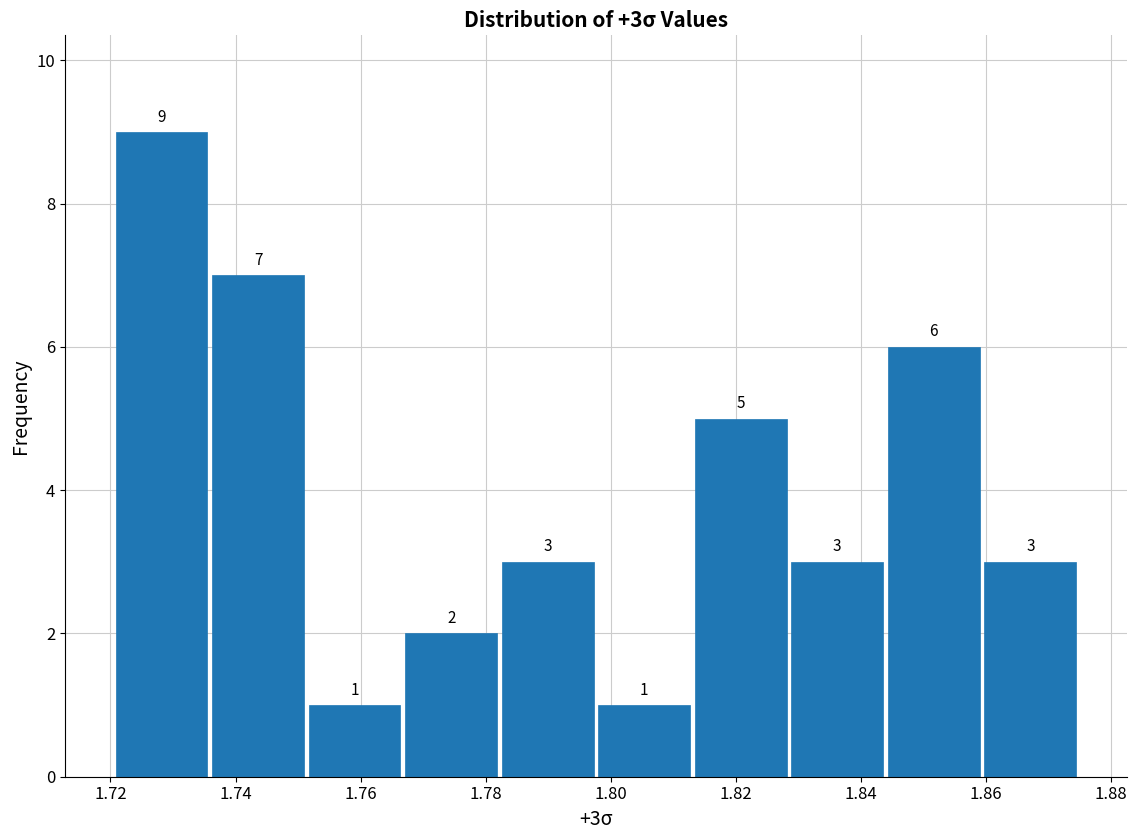

Which range on the x-axis has the tallest bar?

1.720 to 1.736